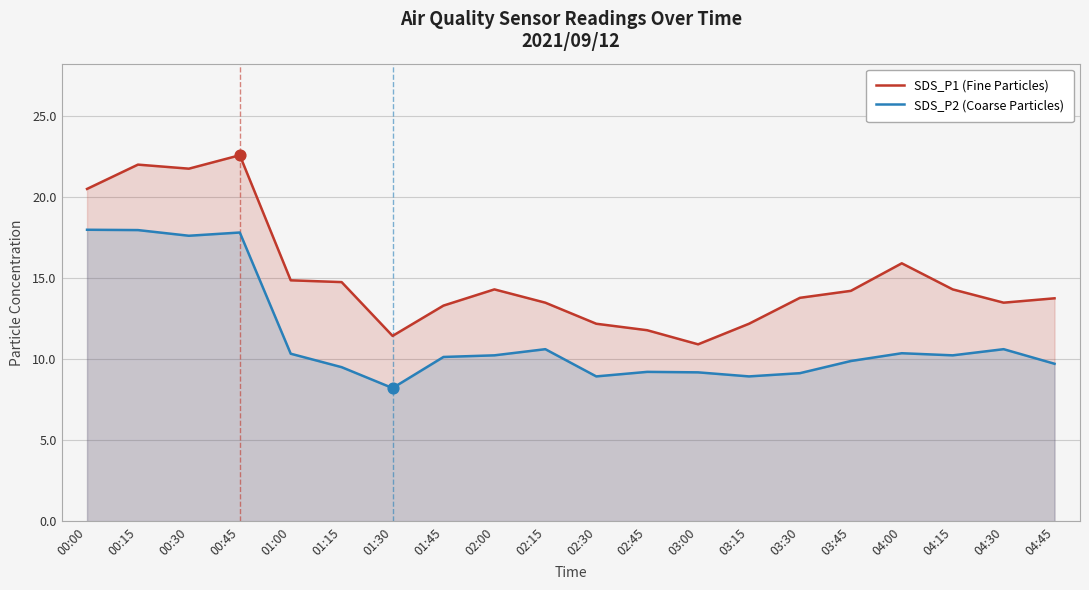

Which series has the largest total across all categories?

SDS_P1 (Fine Particles)